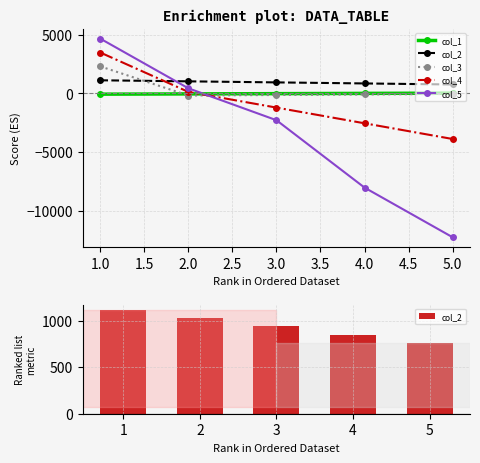

How many values in the col_3 series are below -89?

2